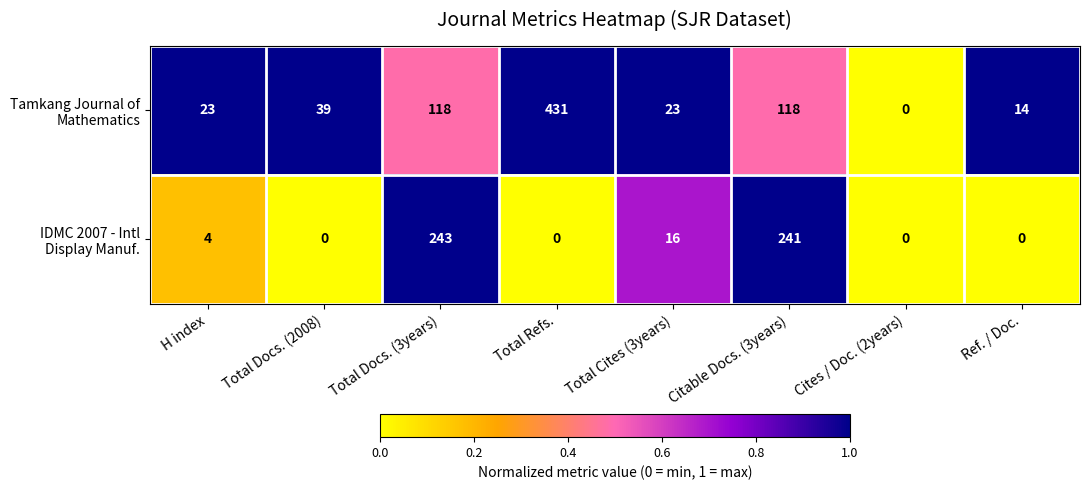

What is the difference between the highest and lowest values at Citable Docs. (3years)?

123